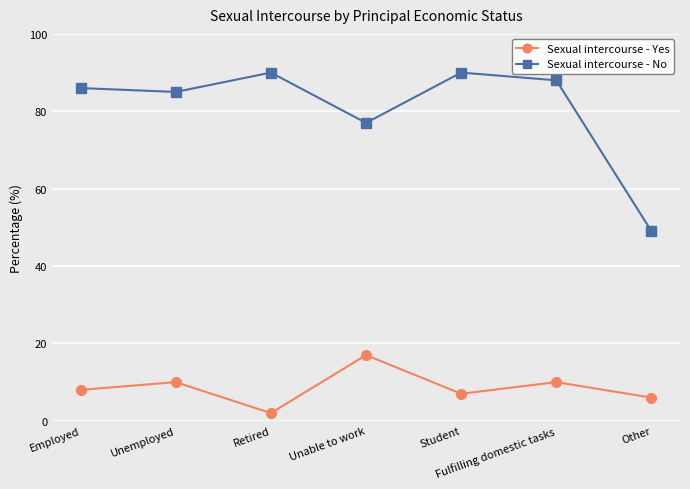

What is the difference between the Sexual intercourse - Yes values at Unable to work and Retired?

15